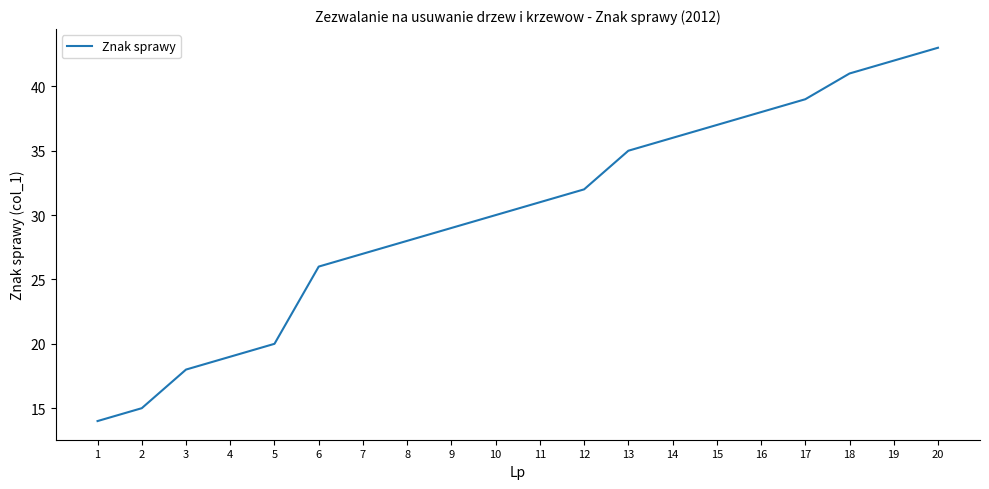

True or false: the data has more than 0 interior local peaks.

False